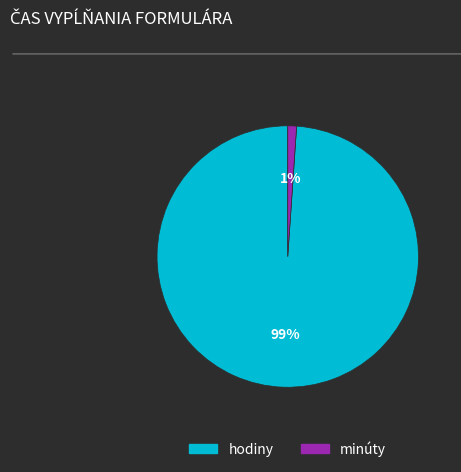

Which category accounts for the majority?

hodiny